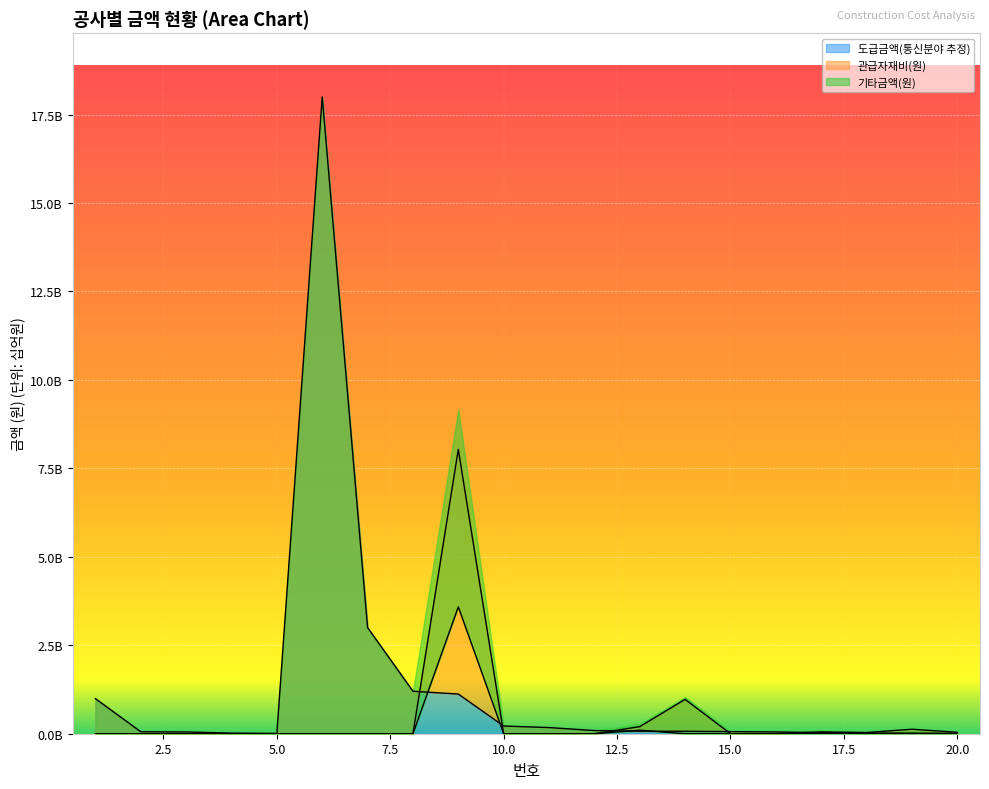

In 관급자재비(원), how many points are higher than both neighbors (excluding endpoints)?

4